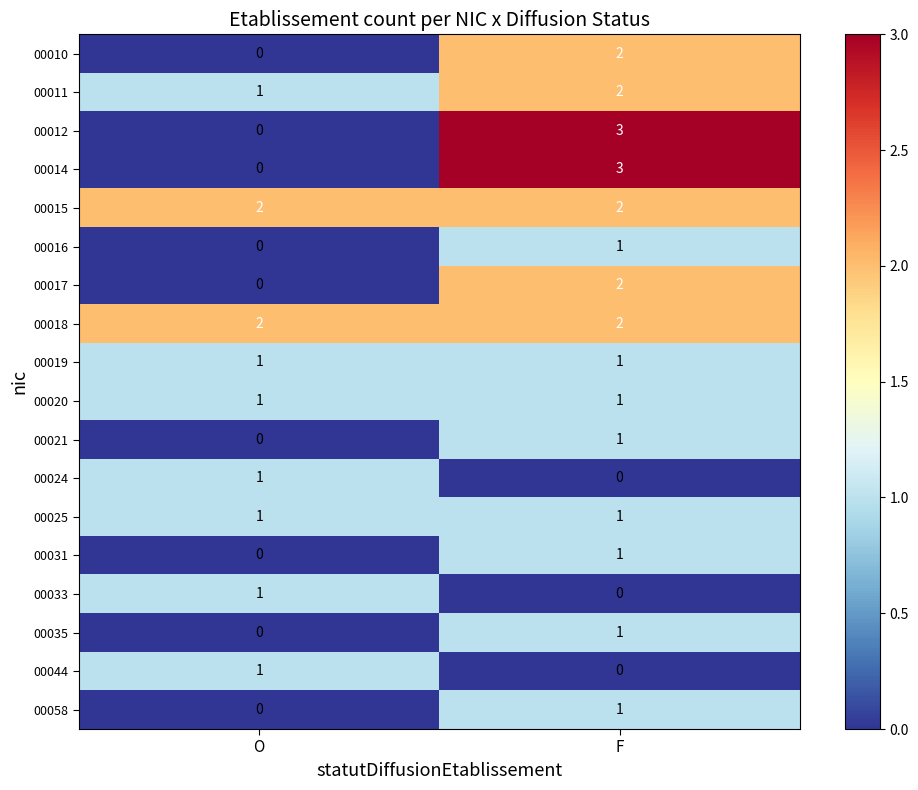

The 00012 series shows -2 at O. True or false?

False